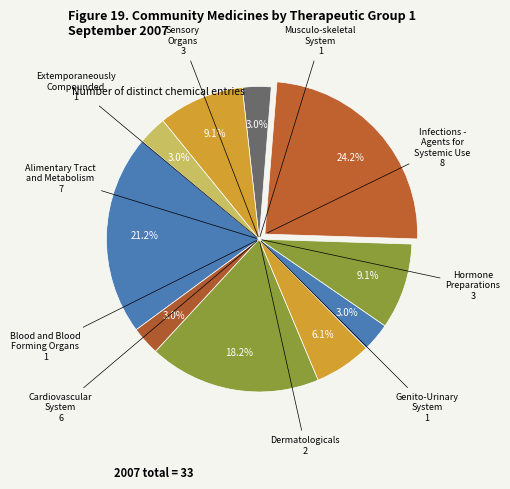

How many slices are in this pie chart?

10